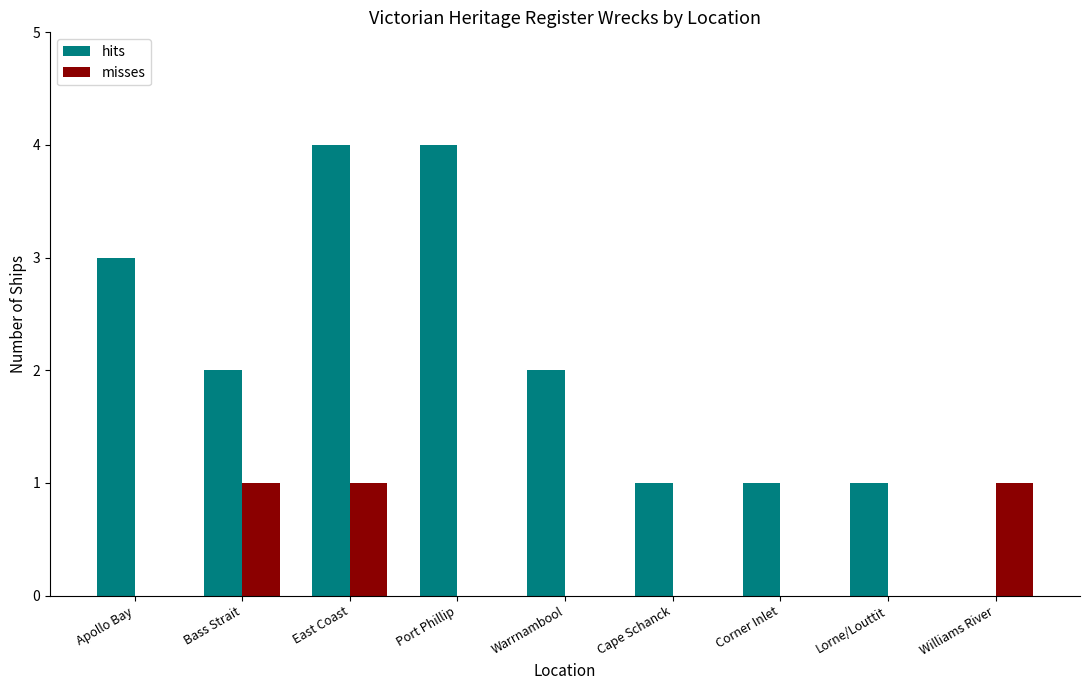

Between Port Phillip and Williams River, which series saw the biggest shift?

hits